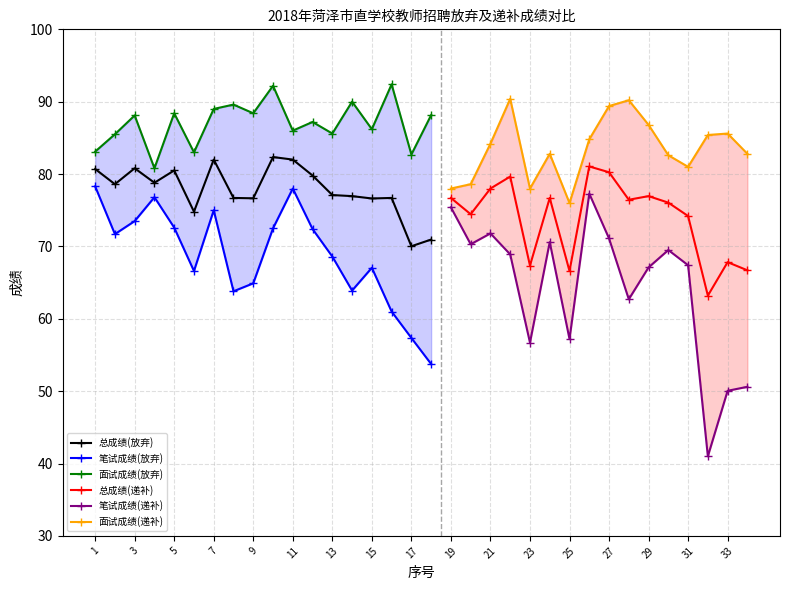

At which label does 总成绩(放弃) reach its peak?

10